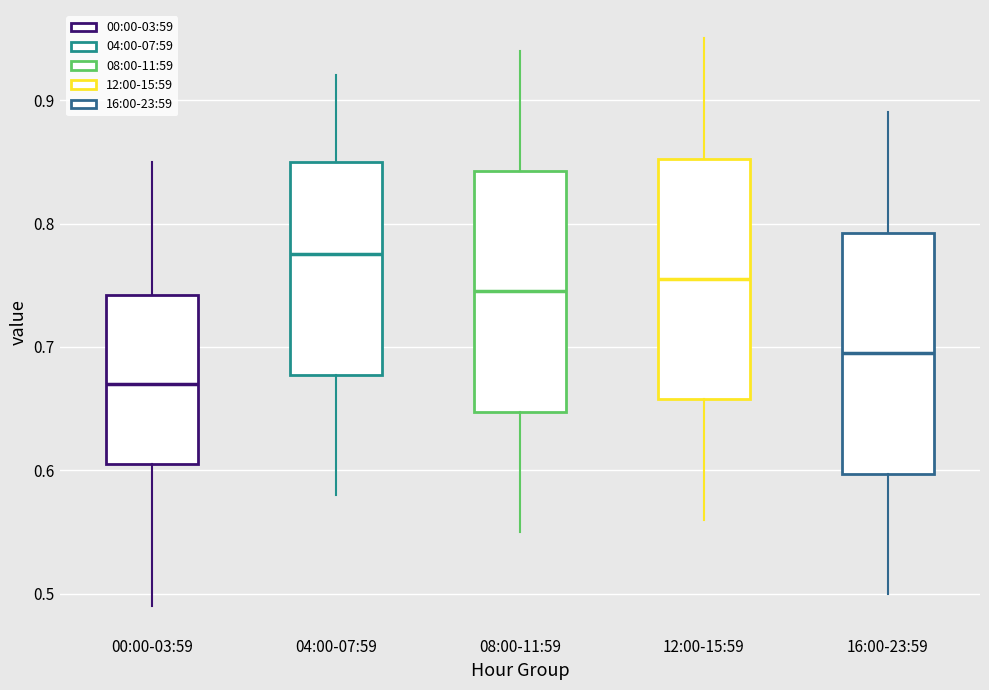

Reading left to right, transcribe this box plot: for each box, give where its median line is, the range the box spans, and where its two whiskers end, as read against the y-axis. The values are not printed on the chart, so give them approximately, as read against the axis.

00:00-03:59: median 0.67, box 0.61 to 0.74, whiskers 0.49 to 0.85
04:00-07:59: median 0.78, box 0.68 to 0.85, whiskers 0.58 to 0.92
08:00-11:59: median 0.75, box 0.65 to 0.84, whiskers 0.55 to 0.94
12:00-15:59: median 0.76, box 0.66 to 0.85, whiskers 0.56 to 0.95
16:00-23:59: median 0.70, box 0.60 to 0.79, whiskers 0.50 to 0.89